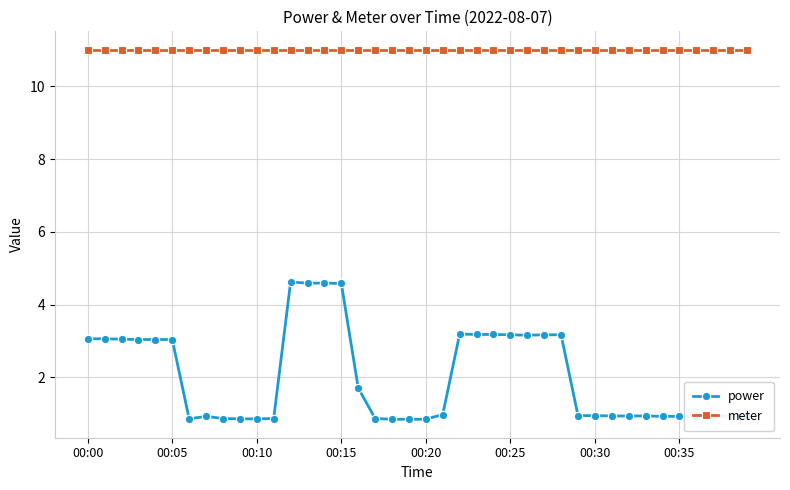

Which series has the largest range (max minus min)?

power